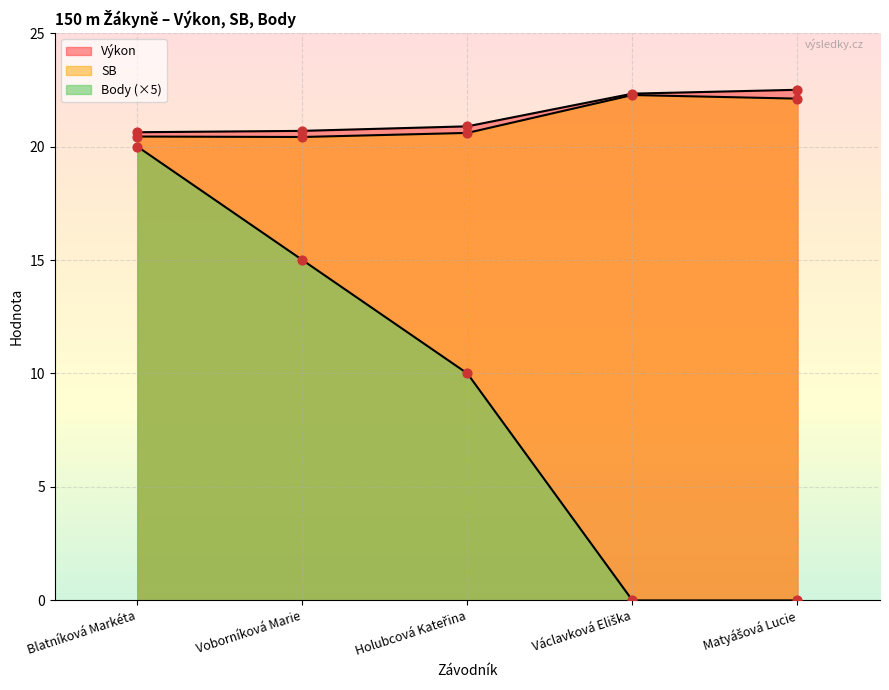

At how many categories does at least one series exceed 6?

5